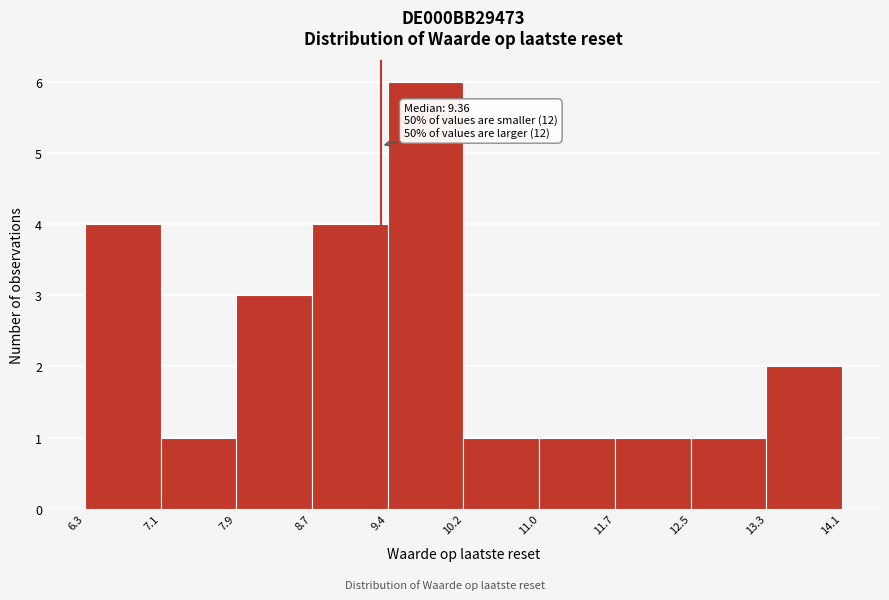

Which range on the x-axis has the tallest bar?

9.4 to 10.2